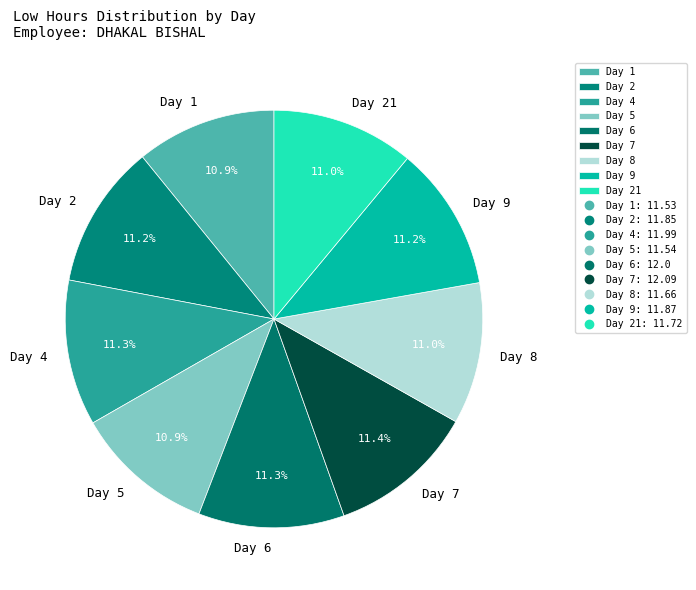

What portion of the pie excludes Day 4?

88.7%